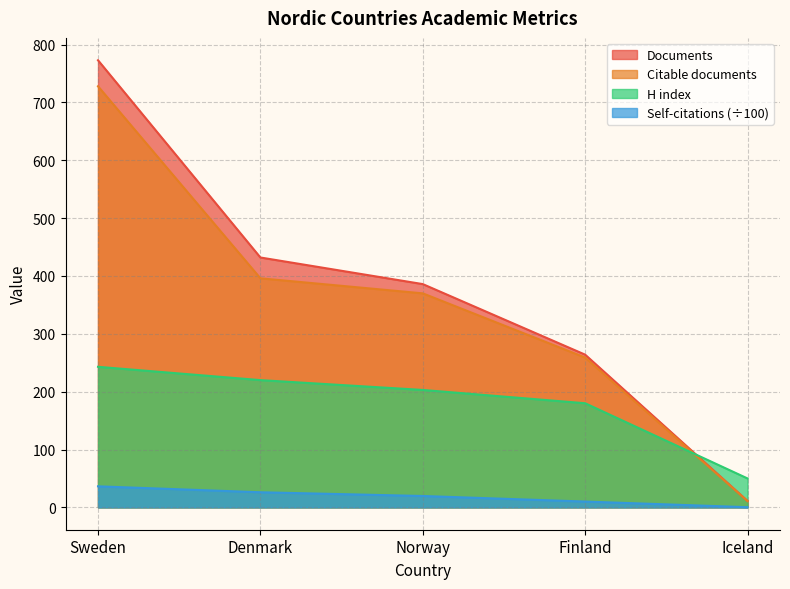

At which category is the sum across all series the highest?

Sweden